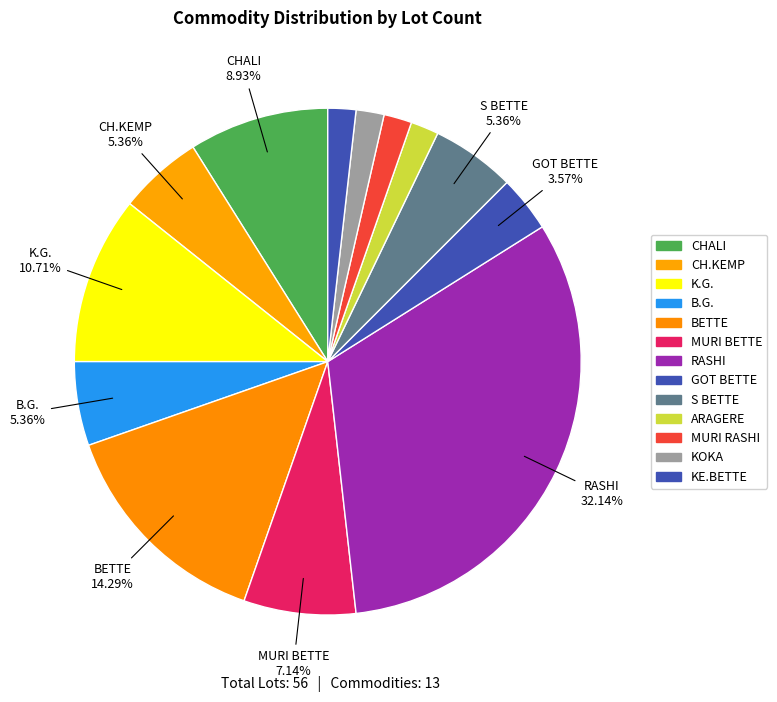

Count the number of slices in the pie.

13